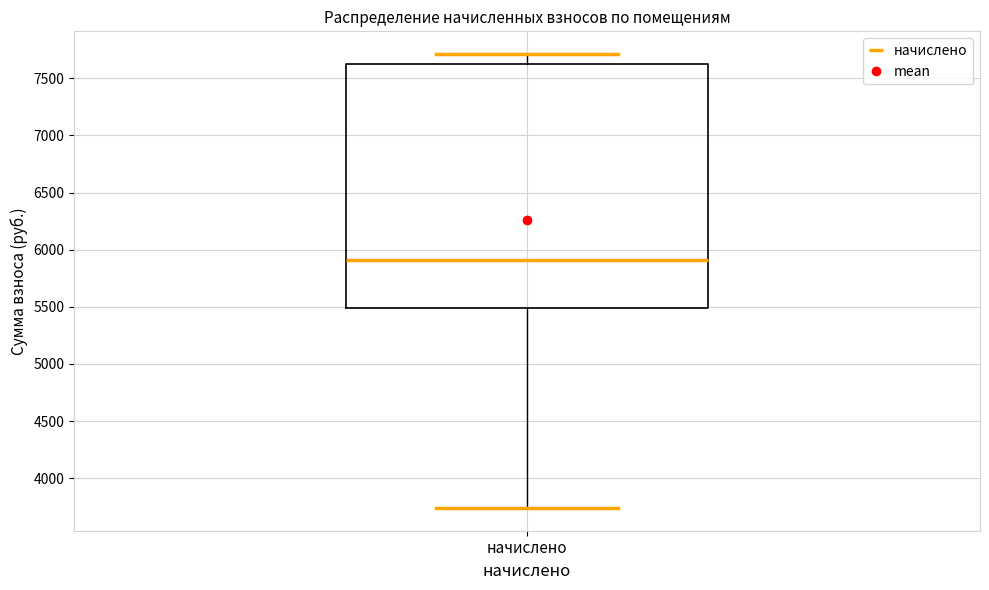

Transcribe this box plot: give where the median line is, the range the box spans, and where the two whiskers end, as read against the y-axis. The values are not printed on the chart, so give them approximately, as read against the axis.

median 5900, box 5500 to 7650, whiskers 3750 to 7700